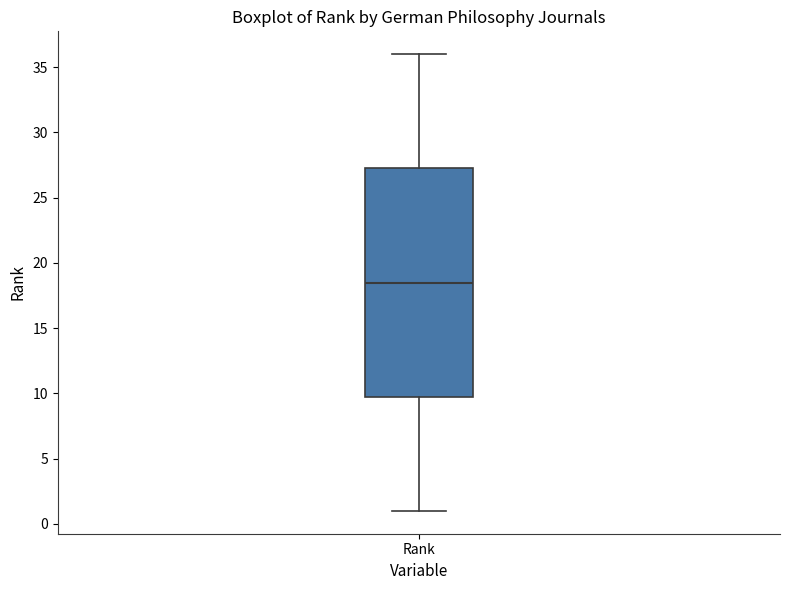

Read this box plot against the y-axis: the position of the median line, the range covered by the box, and the ends of both whiskers. The values are not printed on the chart, so give them approximately, as read against the axis.

median 18.5, box 10.0 to 27.5, whiskers 1.0 to 36.0